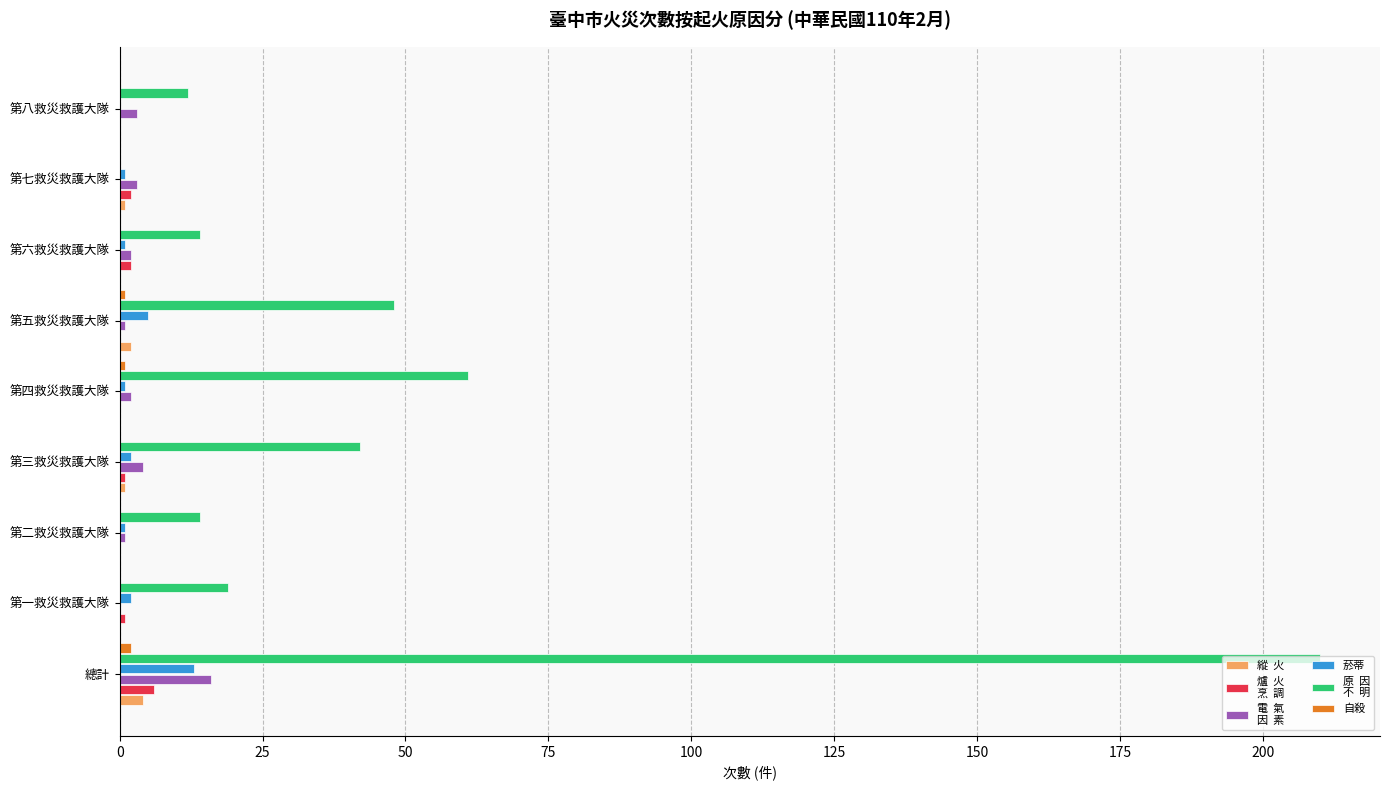

At which category is the sum across all series the highest?

總計